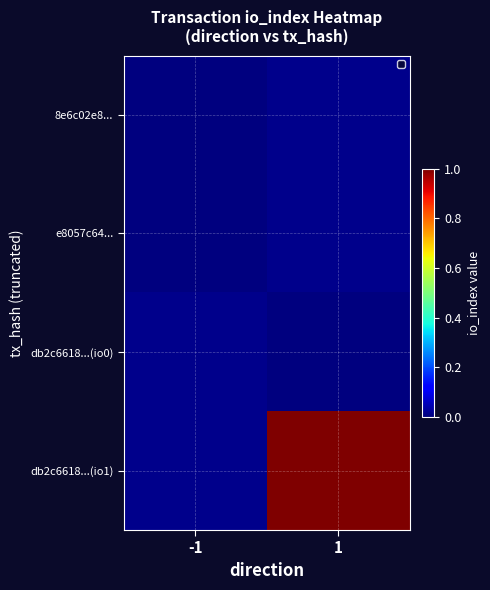

List the series in order of their overall mean, lowest first.

8e6c02e8..., e8057c64..., db2c6618...(io0), db2c6618...(io1)